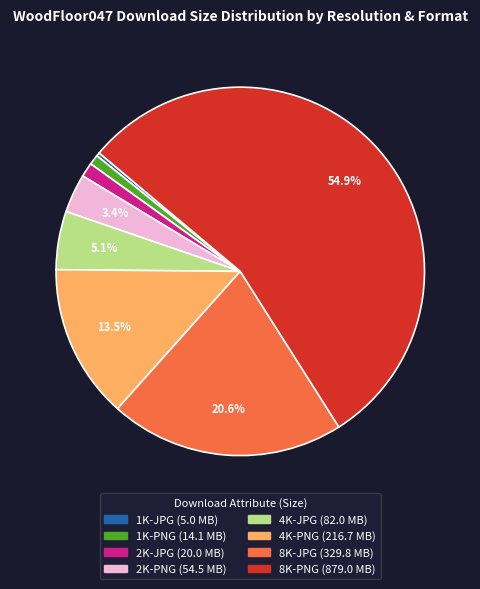

To the nearest percent, what is the difference between the 4K-PNG and 8K-PNG slice percentages?

41%